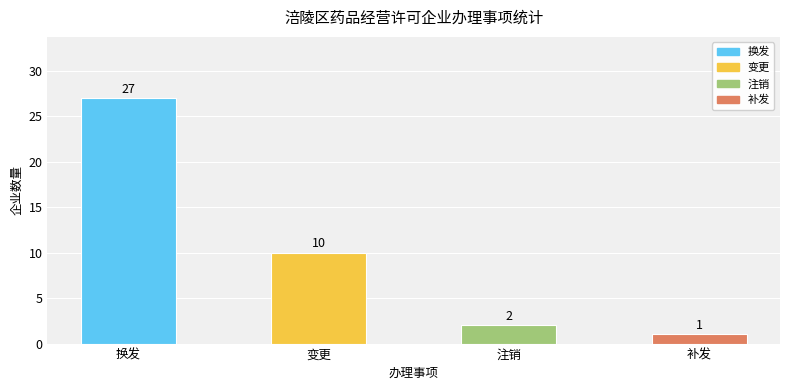

Reading right to left, list all the values displayed in this chart.

1	2	10	27